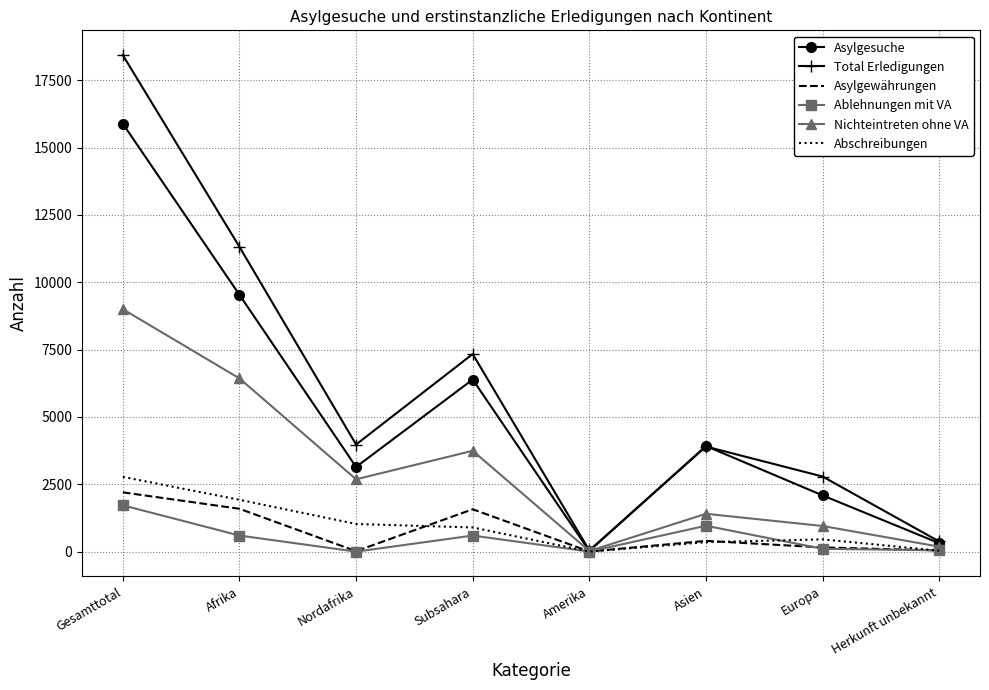

Which series has the largest total across all categories?

Total Erledigungen